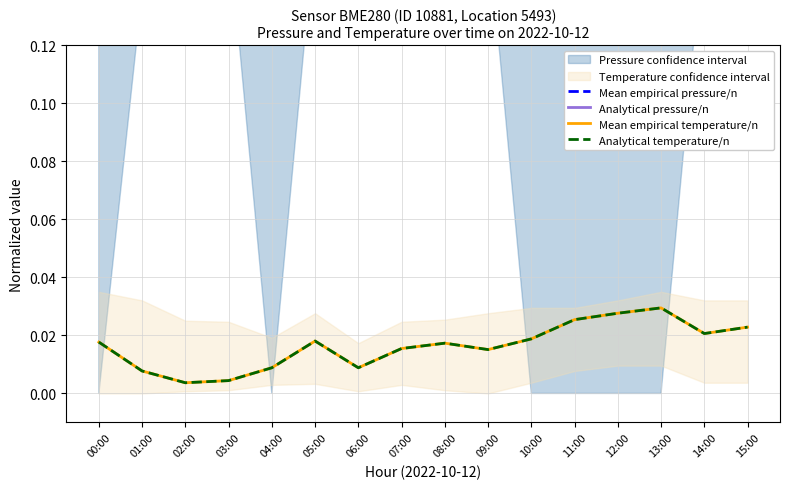

Which category has the highest value in the Mean empirical pressure/n series?

06:00